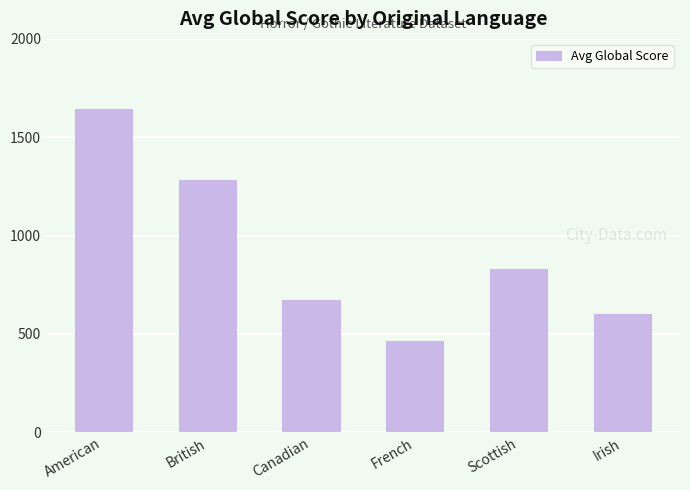

What is the sum of all values?

5498